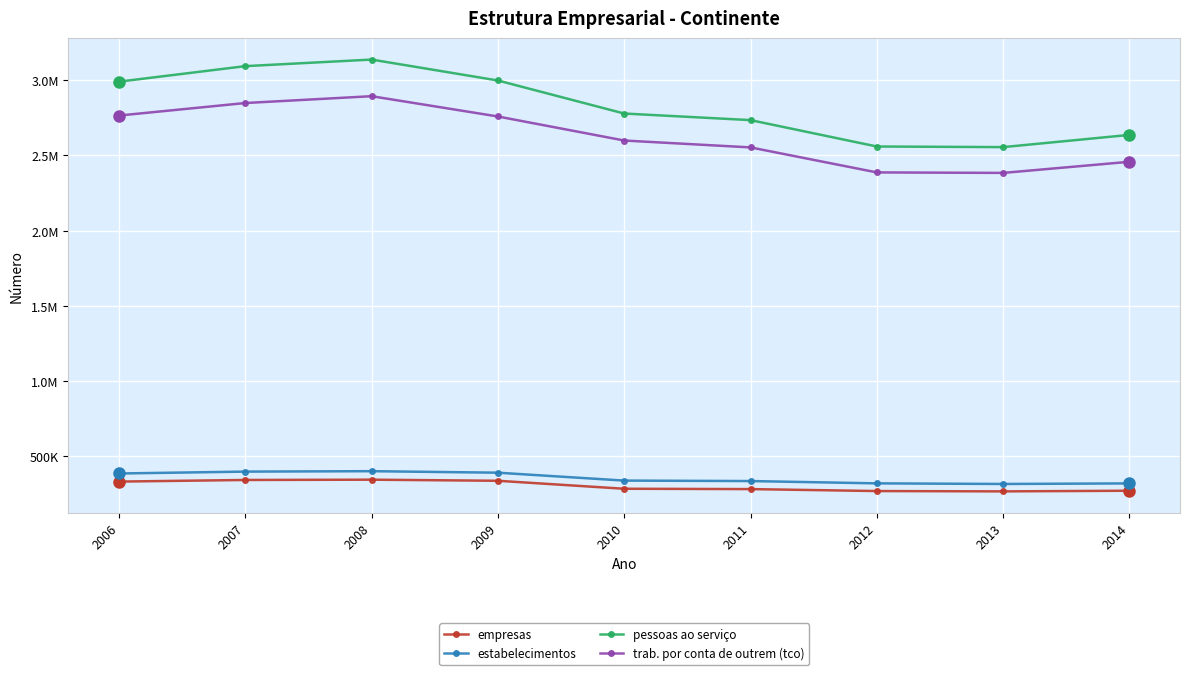

How many interior local peaks does the pessoas ao serviço series have?

1